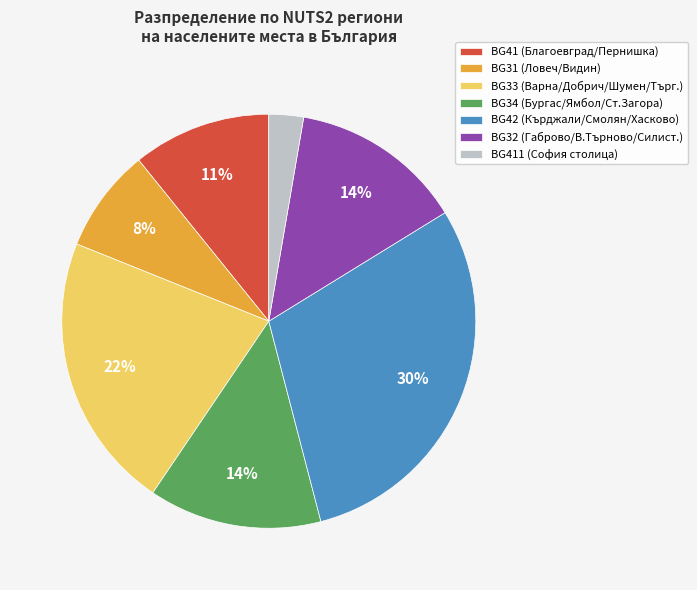

Does any single category account for the majority?

No